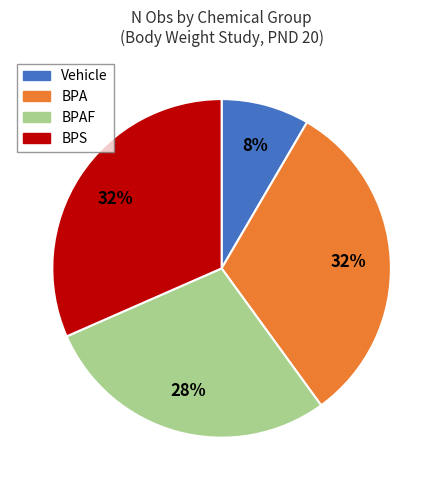

Does BPA represent more than half of the total?

No